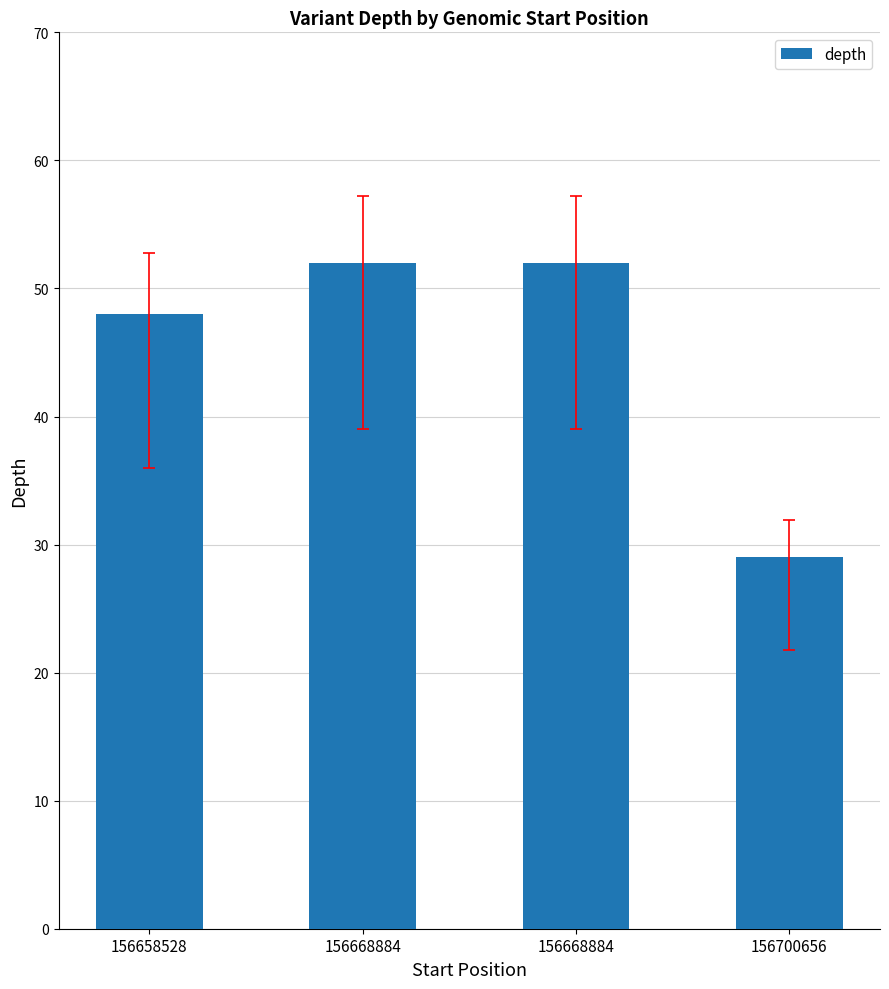

Reading left to right, transcribe all the data shown in this chart.

156658528=48	156668884=52	156668884=52	156700656=29